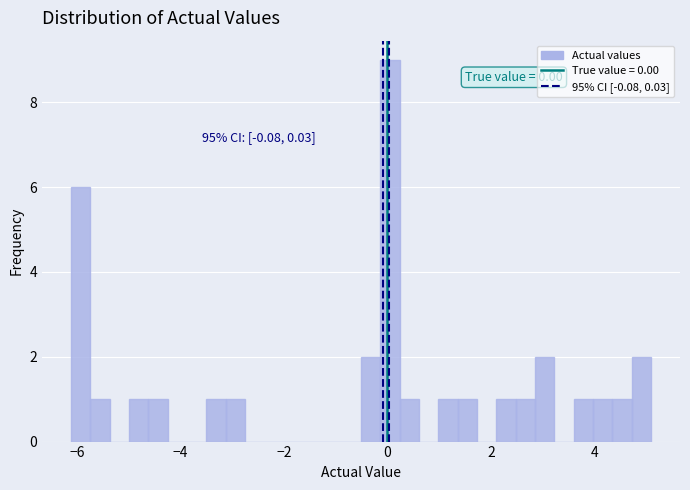

Around what value on the x-axis is the tallest bar? Give the approximate position of its centre, as read against the axis.

0.0